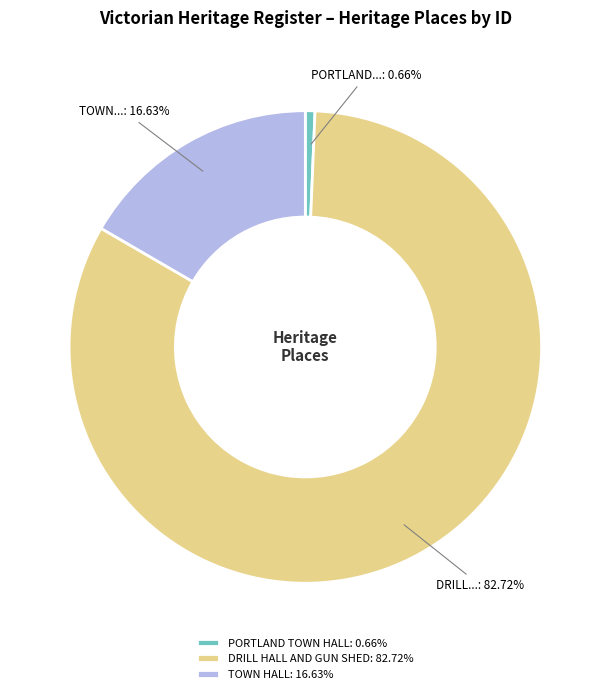

Is there any slice that represents more than half of the pie?

Yes